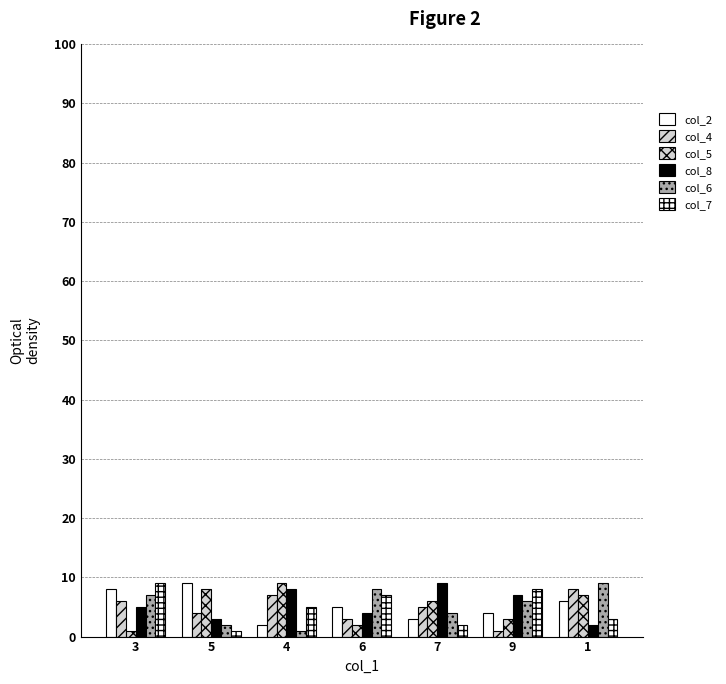

What is the greatest value displayed?

9